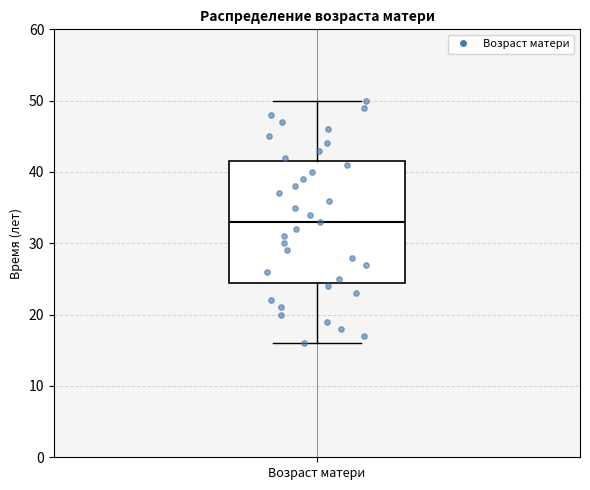

Transcribe this box plot: give where the median line is, the range the box spans, and where the two whiskers end, as read against the y-axis. The values are not printed on the chart, so give them approximately, as read against the axis.

median 33, box 25 to 42, whiskers 16 to 50